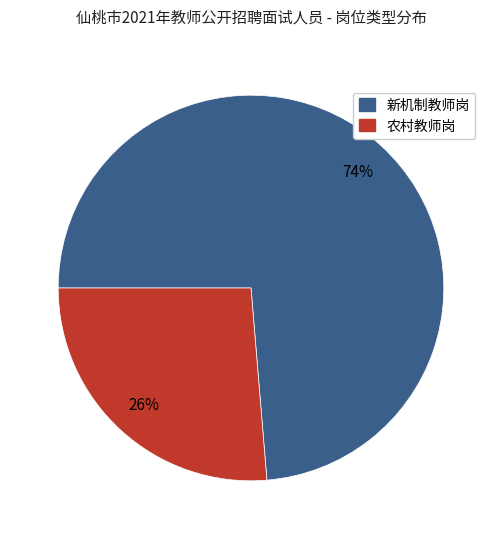

Which slice is the largest?

新机制教师岗